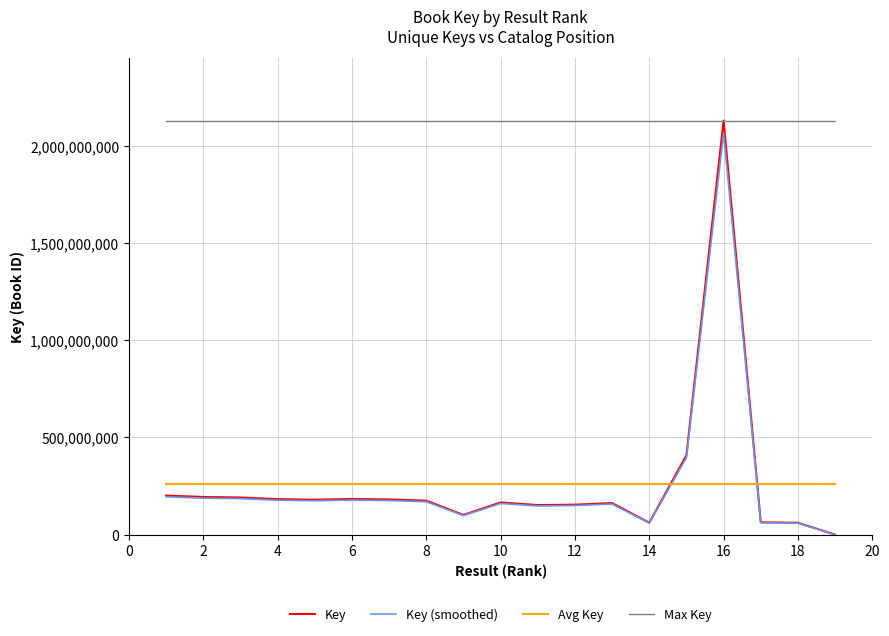

Which series has the widest spread of values?

Key